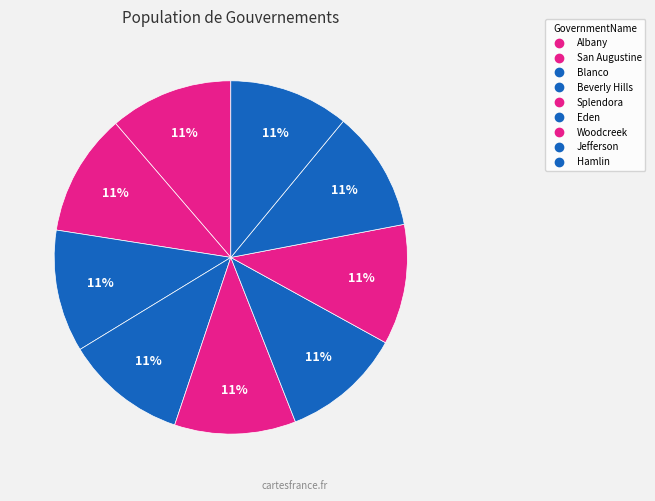

What is the smallest slice in the pie chart?

Hamlin